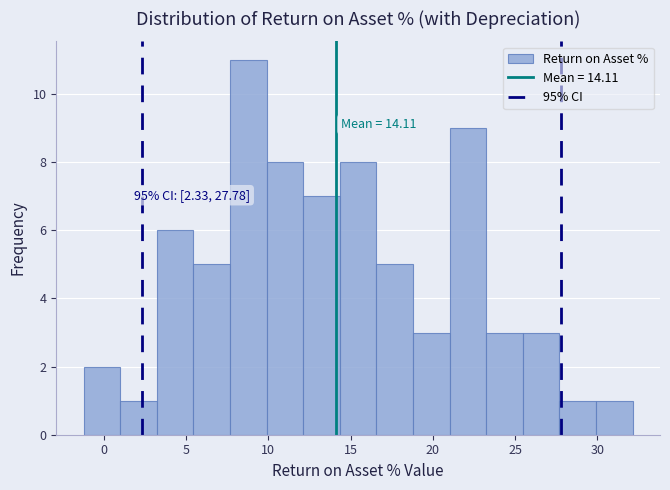

Over which range of the x-axis is the bar tallest?

7.5 to 10.0